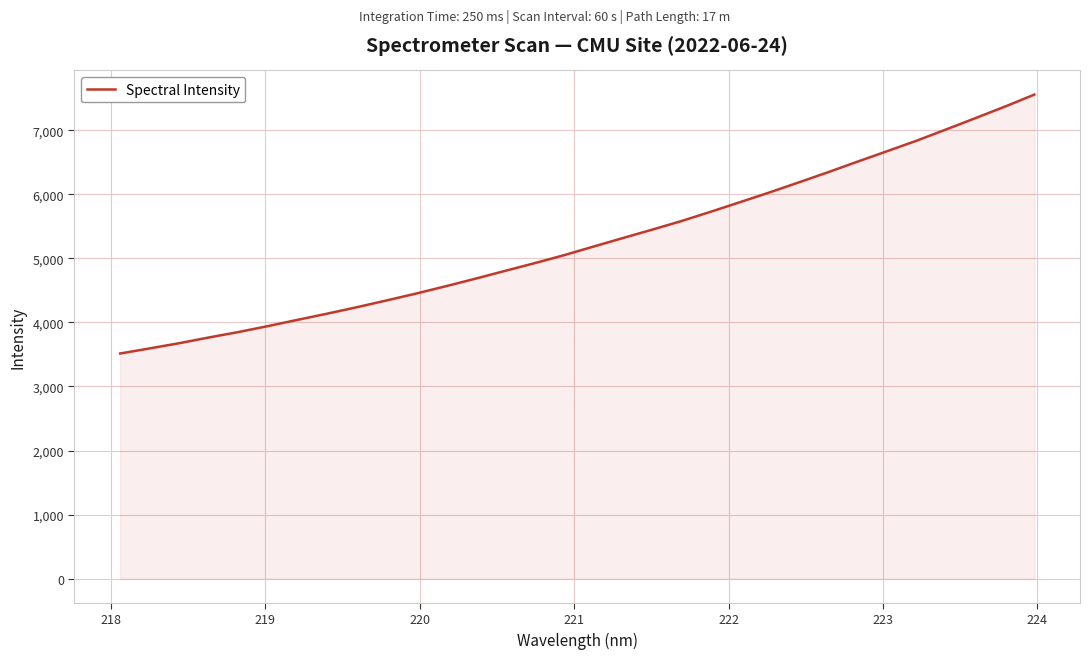

Count the number of data series in this chart.

1